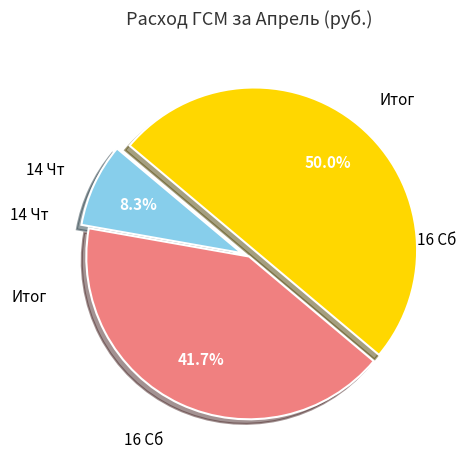

Which slice is the smallest?

14 Чт